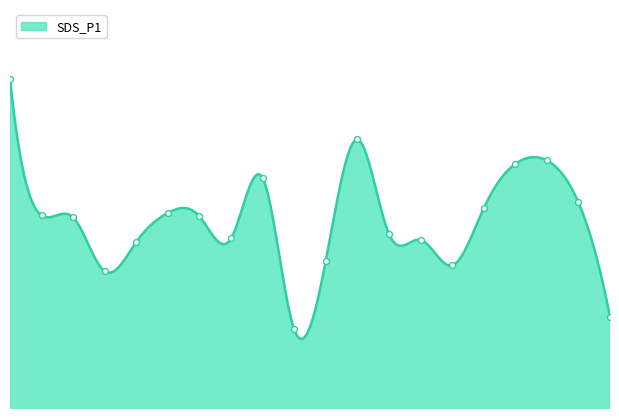

What is the ratio of the value at 00:44 to the value at 00:19?

1.1